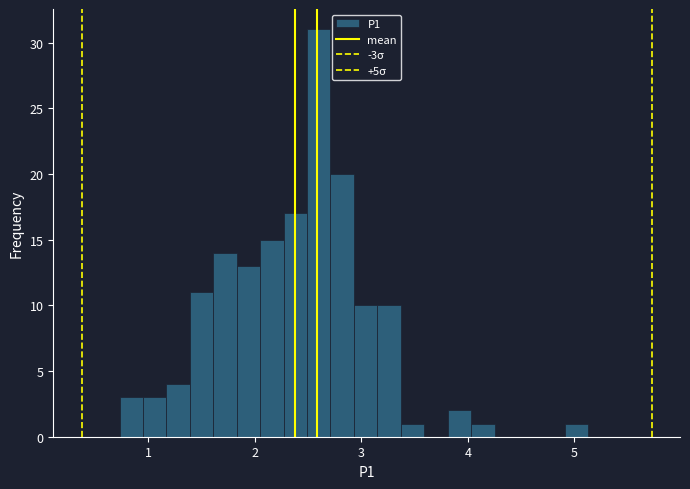

Around what value on the x-axis is the tallest bar? Give the approximate position of its centre, as read against the axis.

2.6